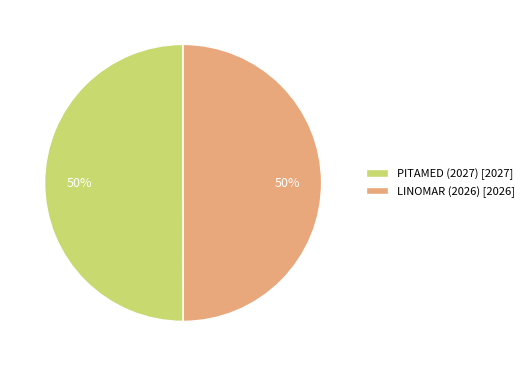

What is the ratio of the value at LINOMAR (2026) to the value at PITAMED (2027)?

1.0